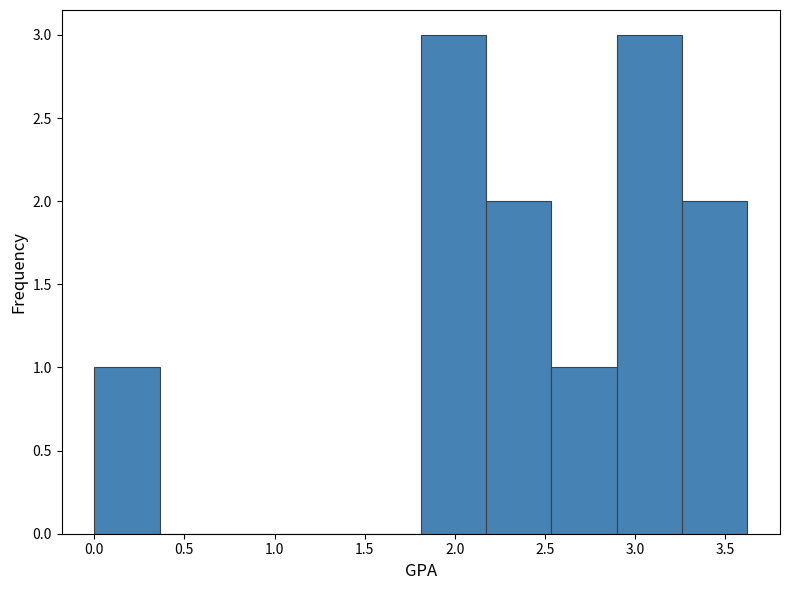

Reading left to right, transcribe this chart: for each bar, give the range it covers on the x-axis and its height. Neither the bar edges nor the heights are printed on the chart, so give them approximately, as read against the axes.

0.00 to 0.35: 1
0.35 to 0.70: 0
0.70 to 1.10: 0
1.10 to 1.45: 0
1.45 to 1.80: 0
1.80 to 2.15: 3
2.15 to 2.55: 2
2.55 to 2.90: 1
2.90 to 3.25: 3
3.25 to 3.60: 2